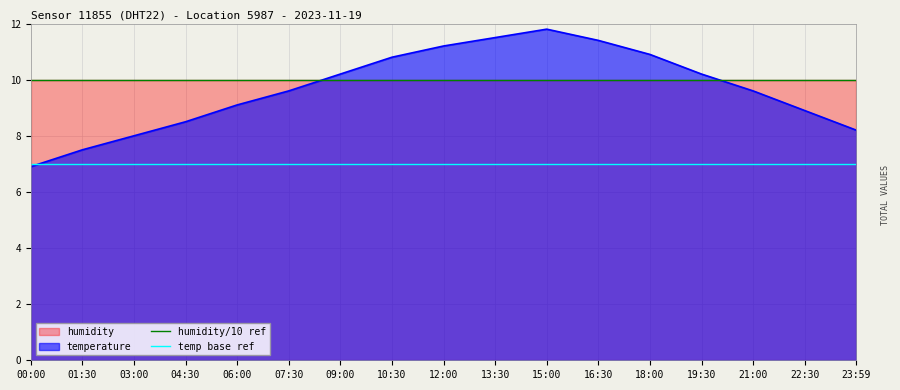

What is the value of the humidity/10 ref point at the 2nd from the left?

10.0